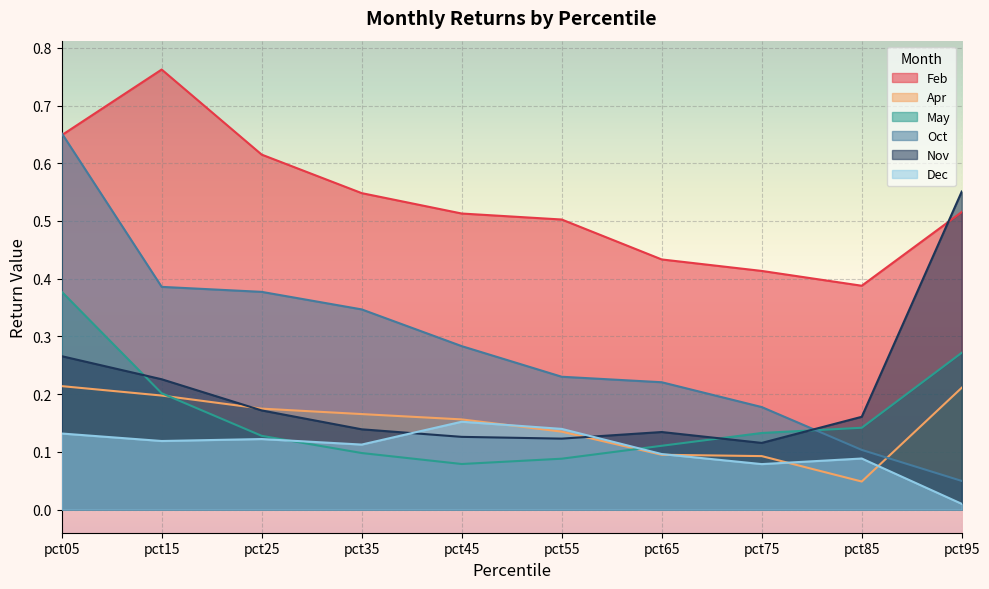

At pct25, list the series in order from smallest to largest.

Dec, May, Nov, Apr, Oct, Feb